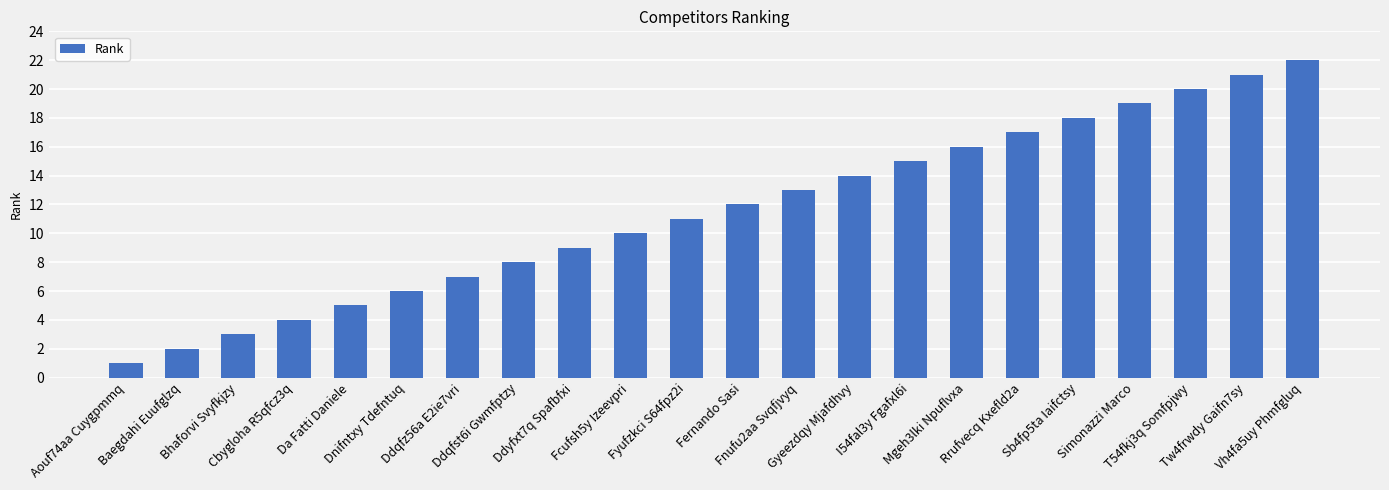

Reading left to right, extract all data points from this chart.

1	2	3	4	5	6	7	8	9	10	11	12	13	14	15	16	17	18	19	20	21	22